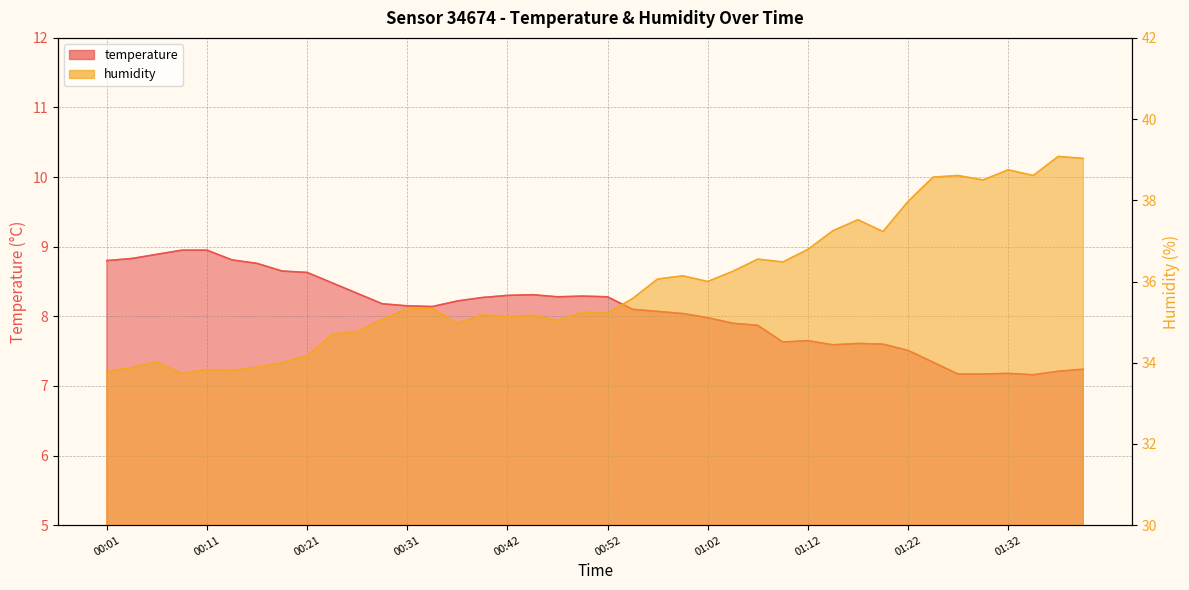

Reading left to right, transcribe all the data shown in this chart.

temperature: 00:01=8.8	00:04=8.8	00:06=8.9	00:09=8.9	00:11=8.9	00:14=8.8	00:16=8.8	00:19=8.7	00:21=8.6	00:24=8.5	00:26=8.3	00:29=8.2	00:31=8.2	00:34=8.1	00:36=8.2	00:39=8.3	00:42=8.3	00:44=8.3	00:47=8.3	00:49=8.3	00:52=8.3	00:54=8.1	00:57=8.1	00:59=8.0	01:02=8.0	01:04=7.9	01:07=7.9	01:09=7.6	01:12=7.7	01:14=7.6	01:17=7.6	01:19=7.6	01:22=7.5	01:24=7.3	01:27=7.2	01:29=7.2	01:32=7.2	01:34=7.2	01:37=7.2	01:40=7.2
humidity: 00:01=33.8	00:04=33.9	00:06=34.0	00:09=33.7	00:11=33.8	00:14=33.8	00:16=33.9	00:19=34.0	00:21=34.2	00:24=34.7	00:26=34.8	00:29=35.1	00:31=35.3	00:34=35.3	00:36=35.0	00:39=35.2	00:42=35.1	00:44=35.2	00:47=35.0	00:49=35.2	00:52=35.2	00:54=35.6	00:57=36.1	00:59=36.1	01:02=36.0	01:04=36.2	01:07=36.5	01:09=36.5	01:12=36.8	01:14=37.2	01:17=37.5	01:19=37.2	01:22=38.0	01:24=38.6	01:27=38.6	01:29=38.5	01:32=38.8	01:34=38.6	01:37=39.1	01:40=39.0